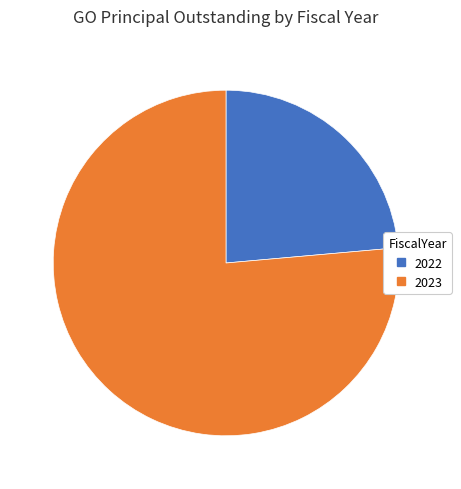

Combined, do 2023 and 2022 account for over 50%?

Yes